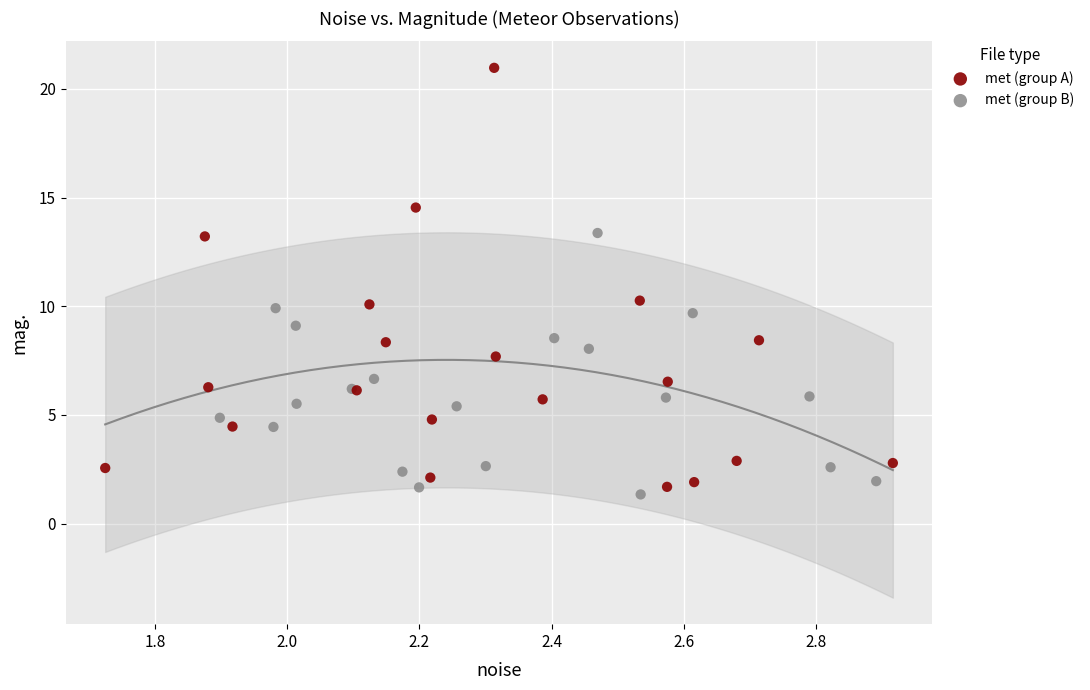

Which series has the widest spread of Y values?

met (group A)